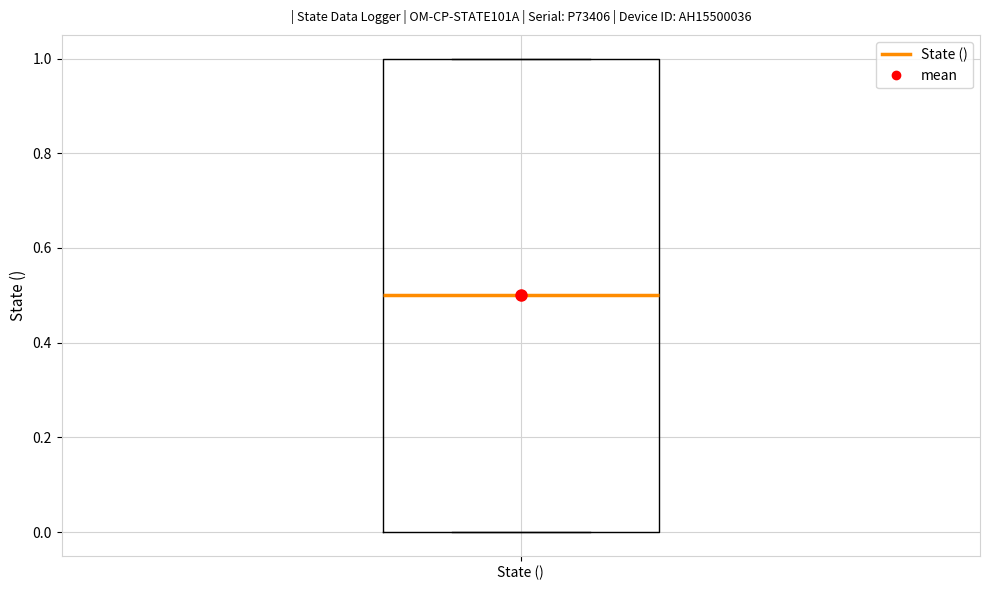

Transcribe this box plot: give where the median line is, the range the box spans, and where the two whiskers end, as read against the y-axis. The values are not printed on the chart, so give them approximately, as read against the axis.

median 0.5, box 0.0 to 1.0, whiskers 0.0 to 1.0